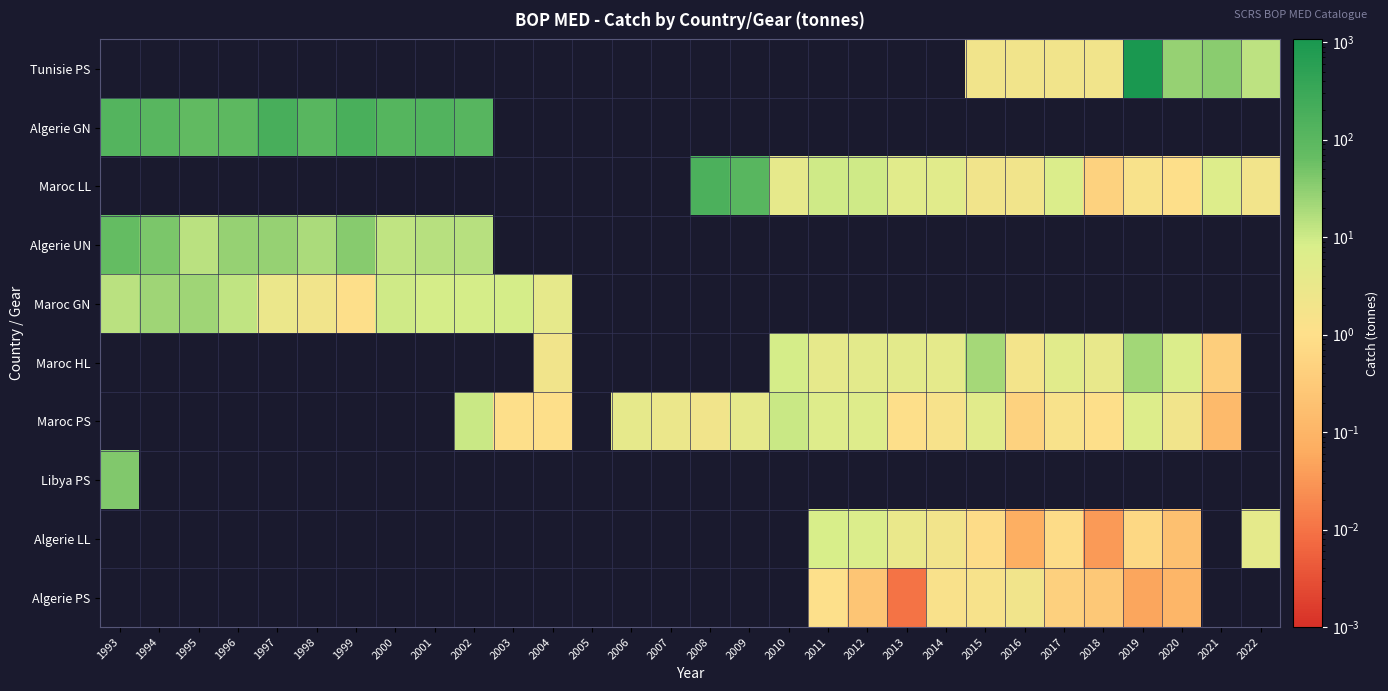

What is the total value across all series at 2015?

31.8